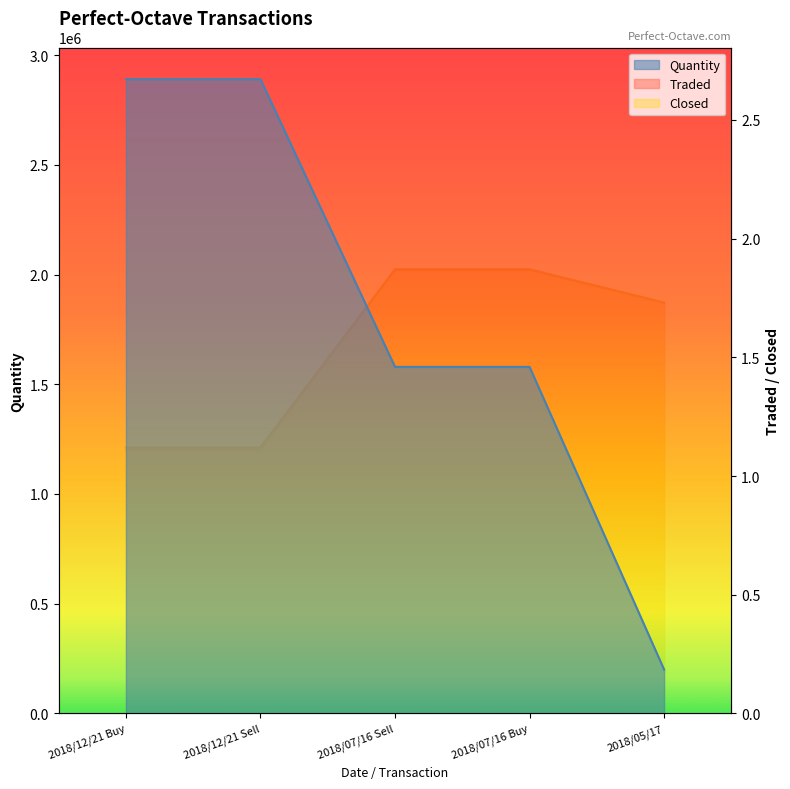

What is the value of the Traded point at the 1st from the left?

1.1